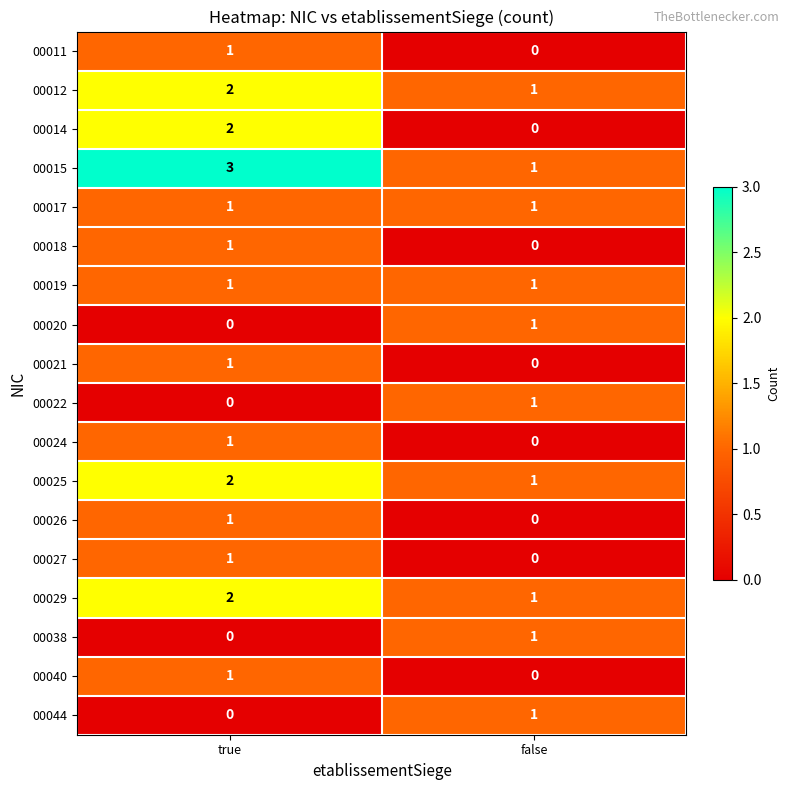

At which category is the sum across all series the highest?

true